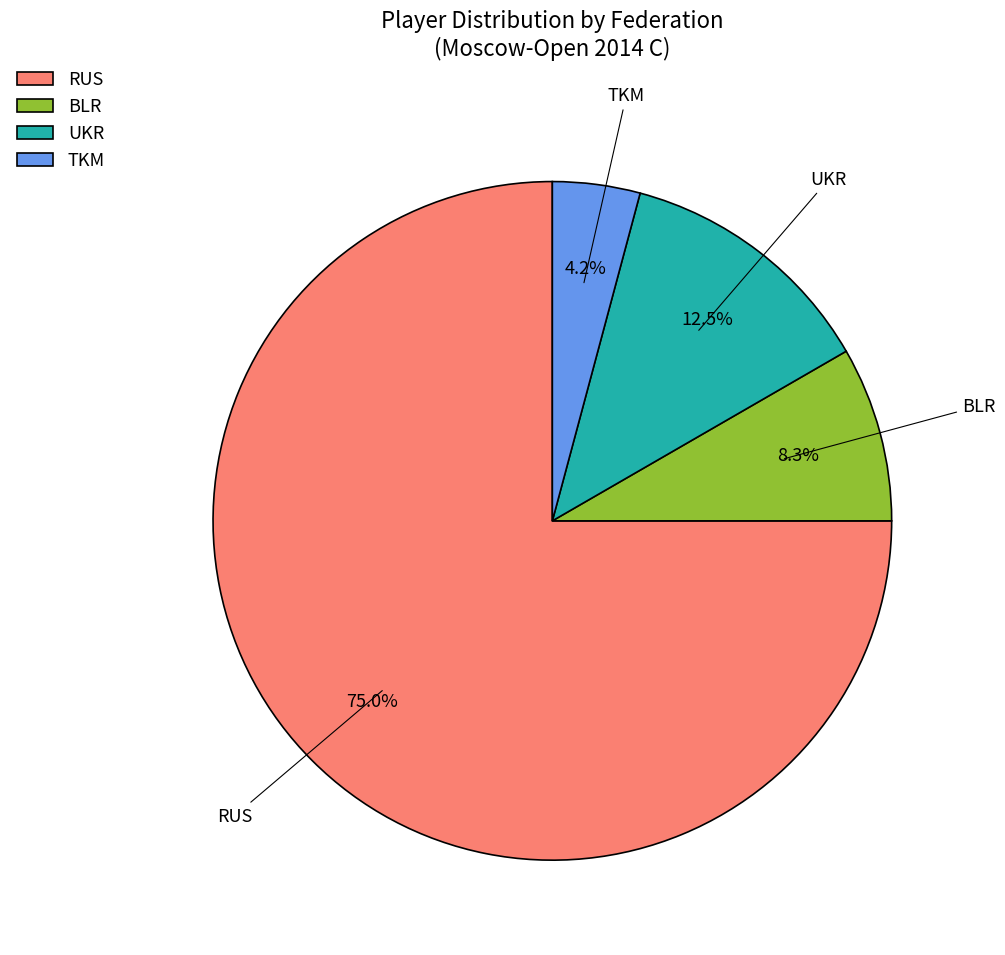

How many segments does this pie chart have?

4